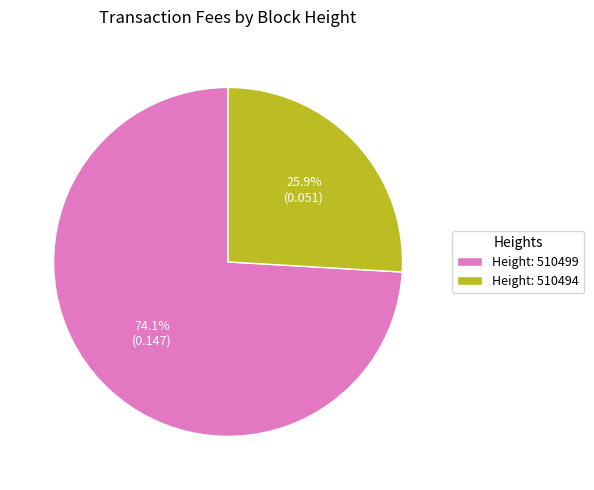

Which has a higher value, Height: 510494 or Height: 510499?

Height: 510499